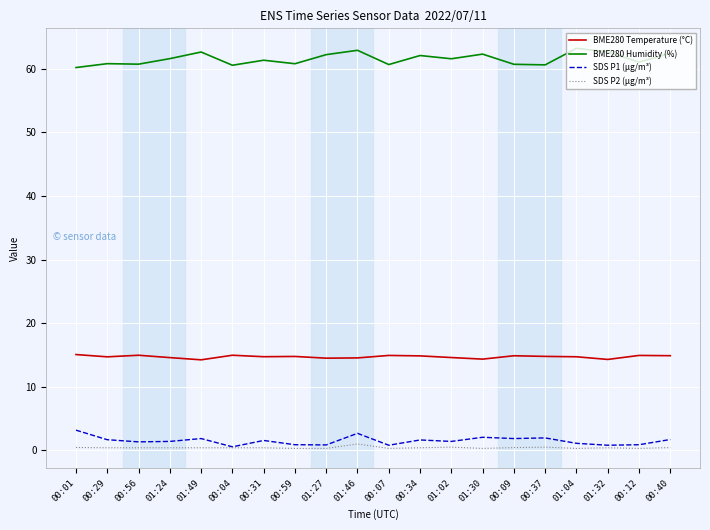

What is the greatest value displayed?

63.2